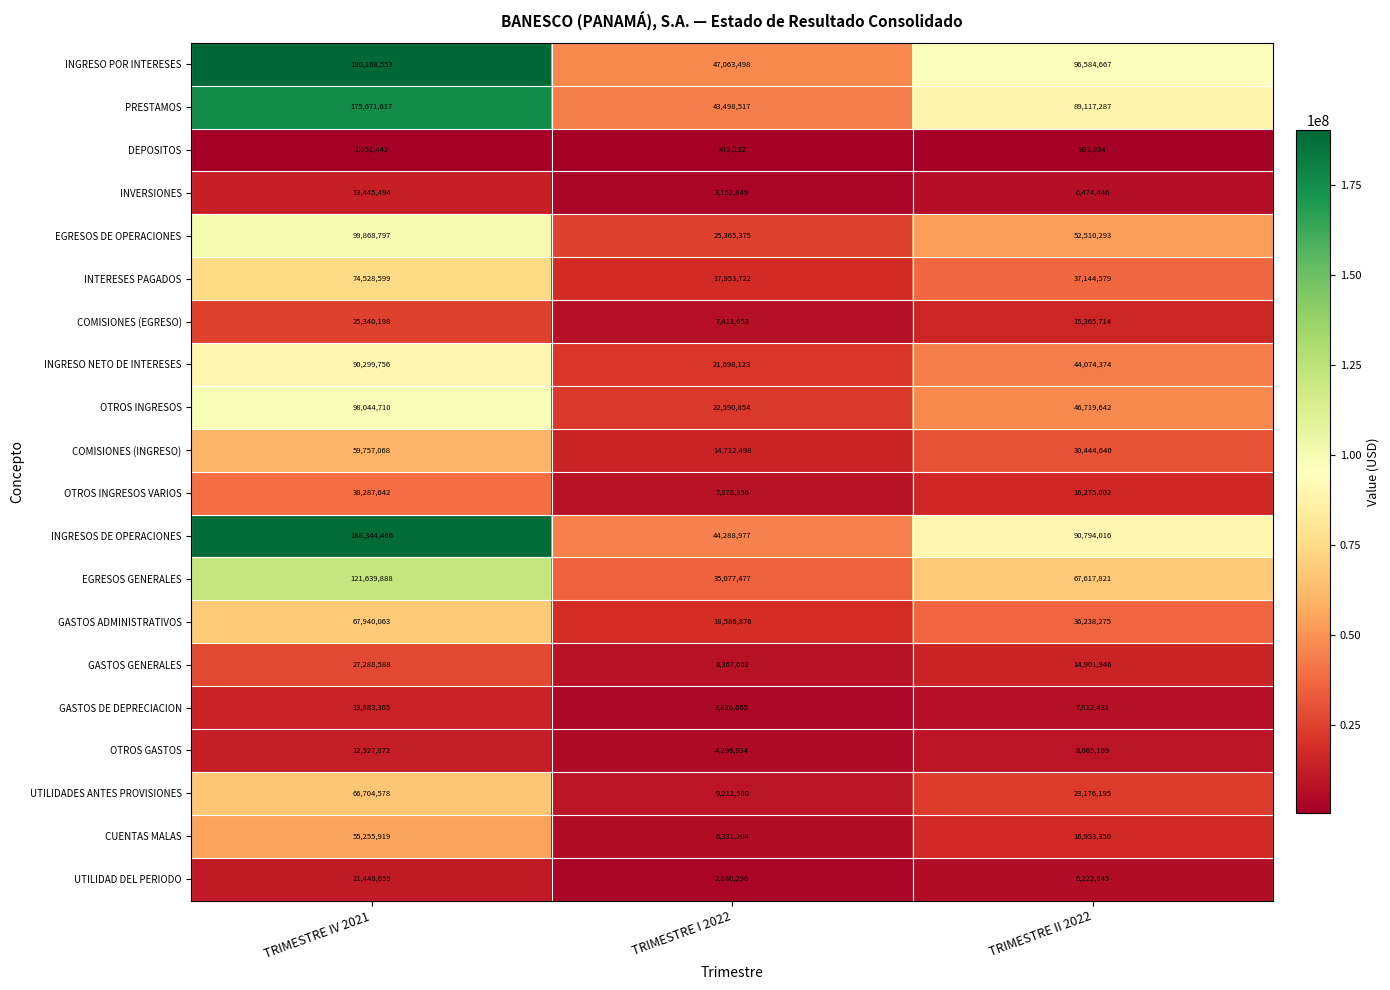

Which series has the widest spread of values?

INGRESOS DE OPERACIONES